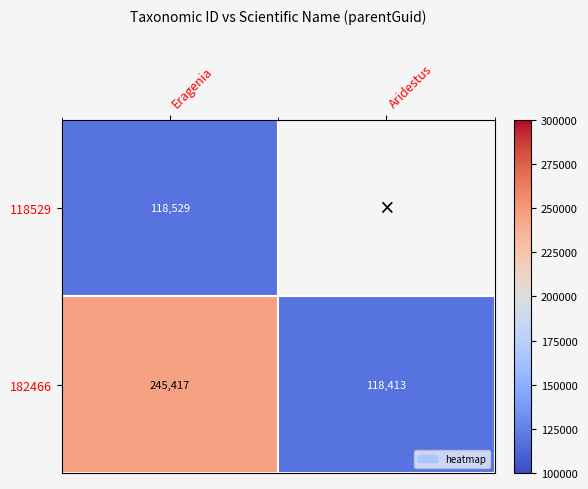

At which category is the sum across all series the highest?

Eragenia